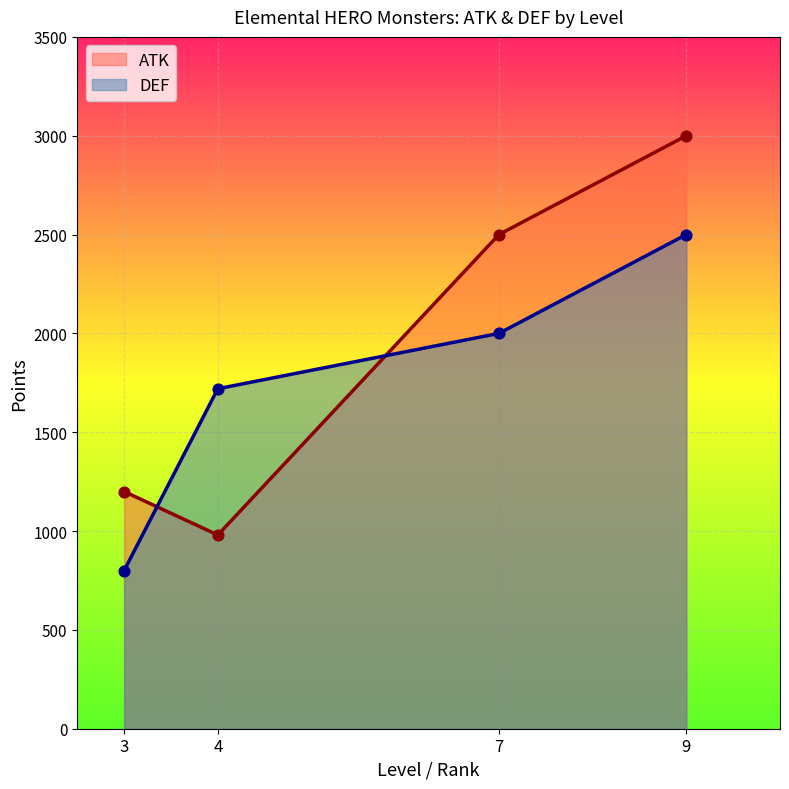

What are all the series names shown in the legend?

ATK, DEF